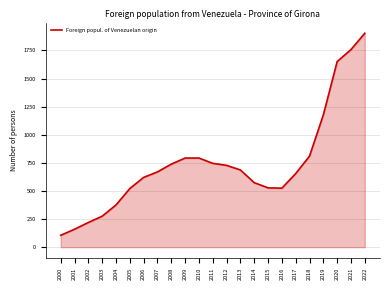

How many series are shown in this chart?

1